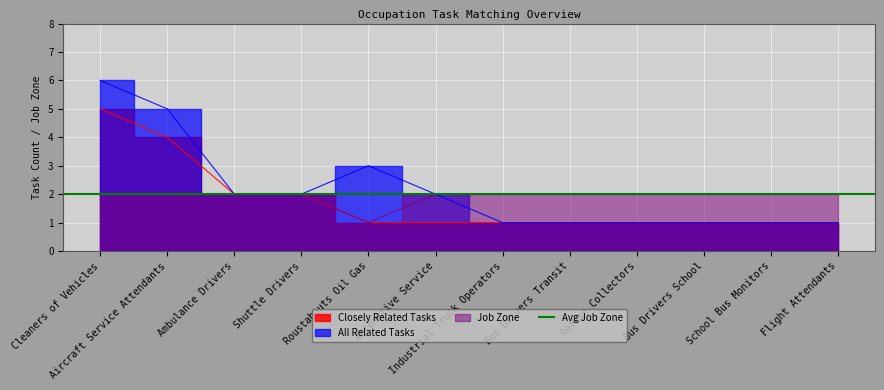

How many interior local valleys does the Job Zone series have?

1